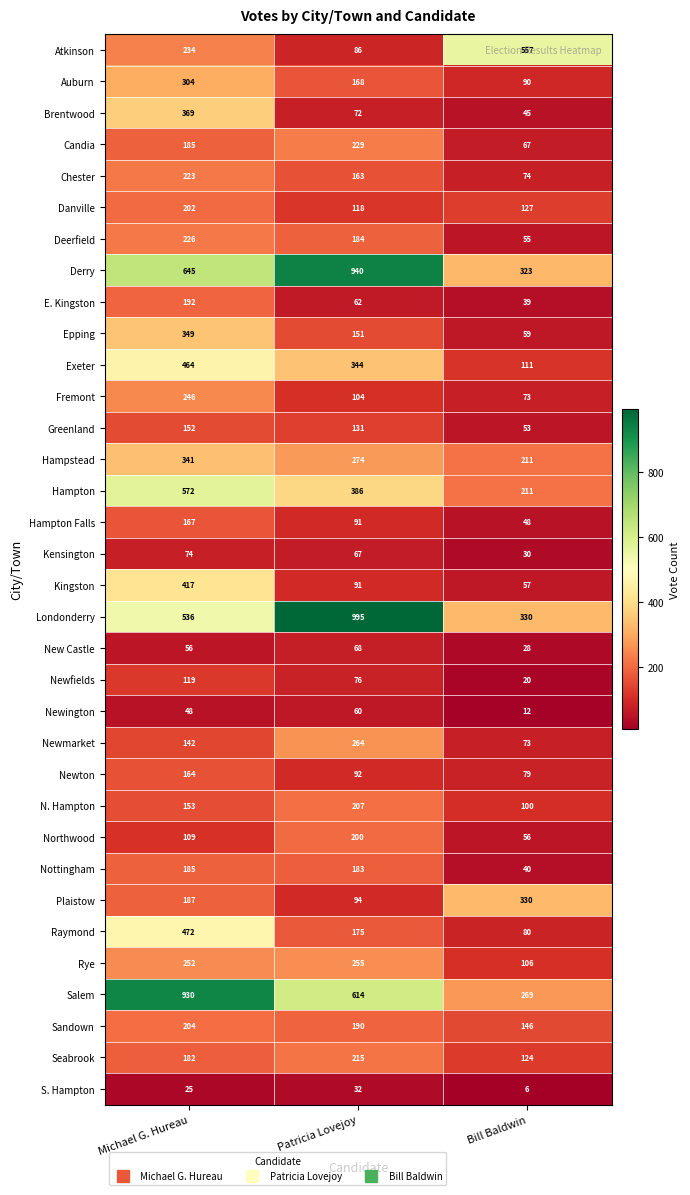

Between Patricia Lovejoy and Bill Baldwin, which series saw the biggest shift?

Londonderry